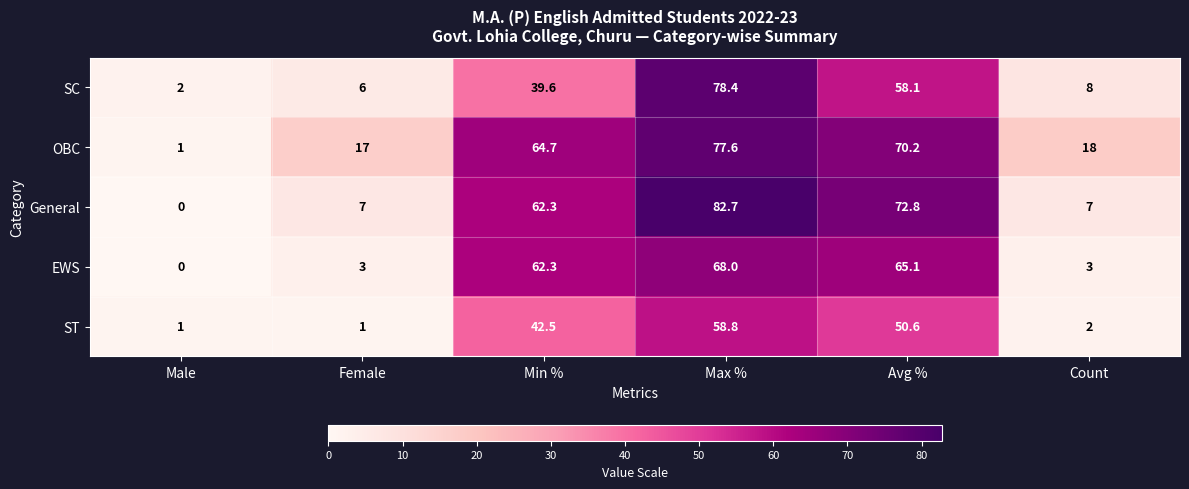

At which category is the sum across all series the highest?

Max %